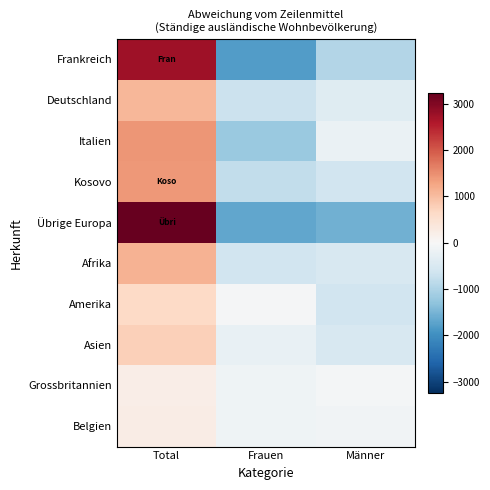

At which category does the chart reach its minimum across all series?

Frauen